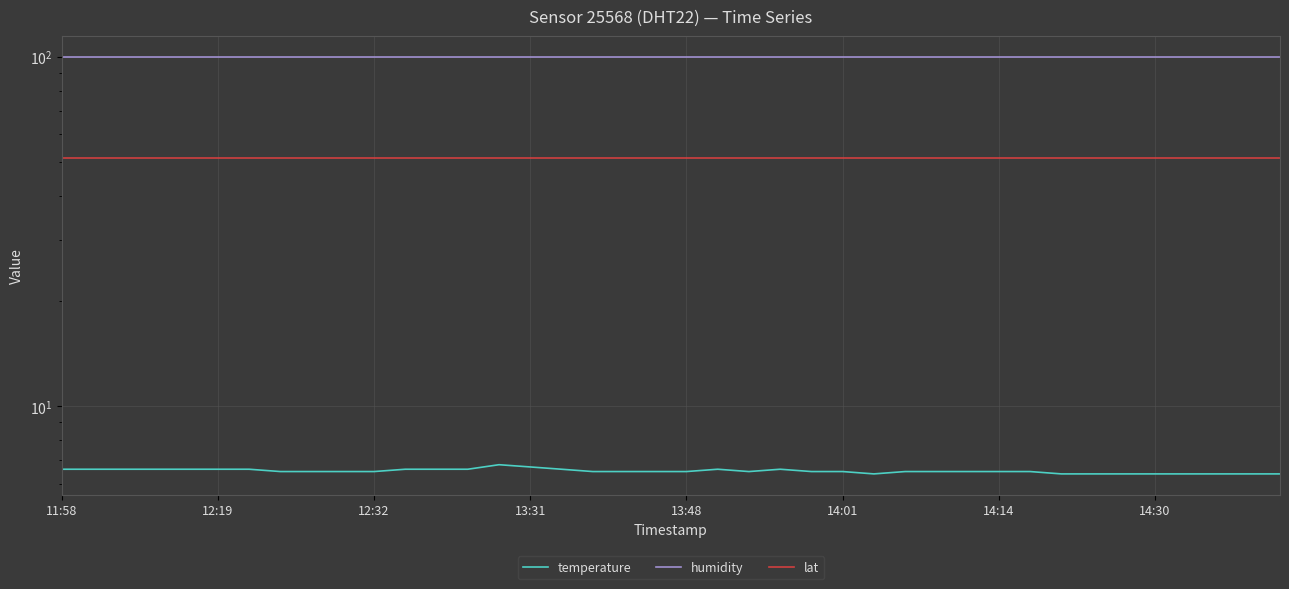

The humidity series shows 46.7 at 23. True or false?

False